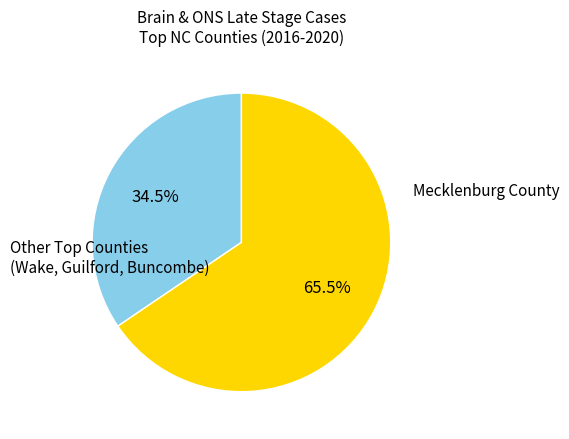

How many slices are in this pie chart?

2